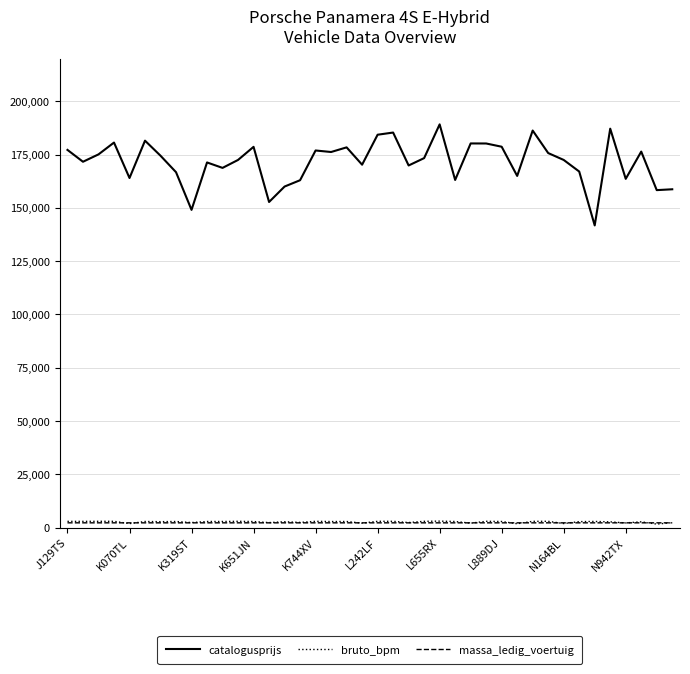

Which series has the largest total across all categories?

catalogusprijs